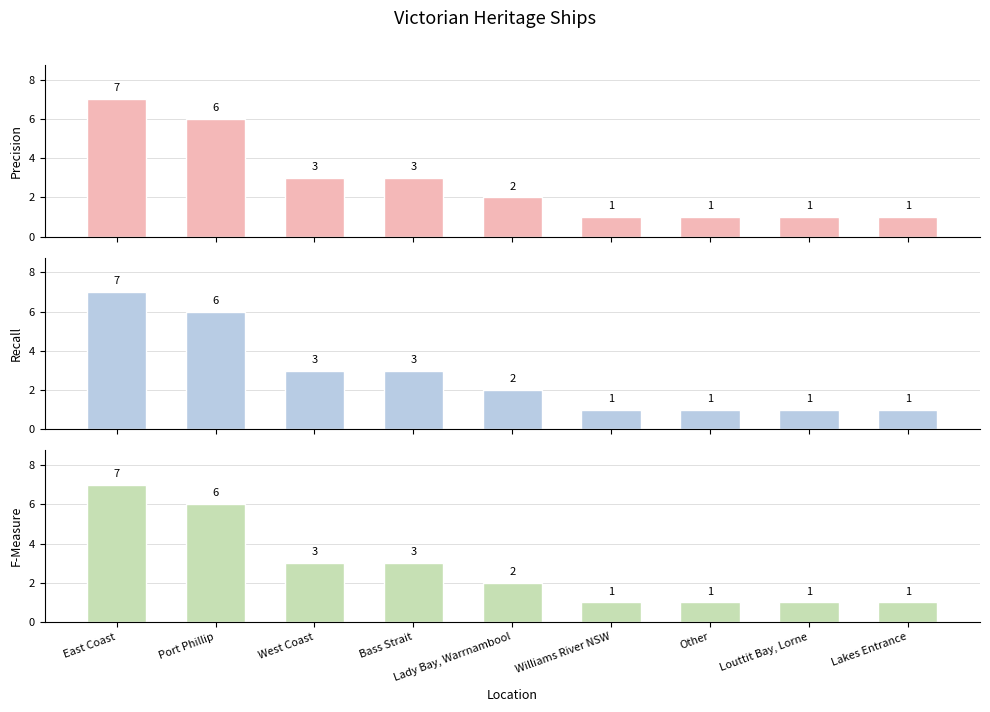

What is the average value of the Precision series?

3